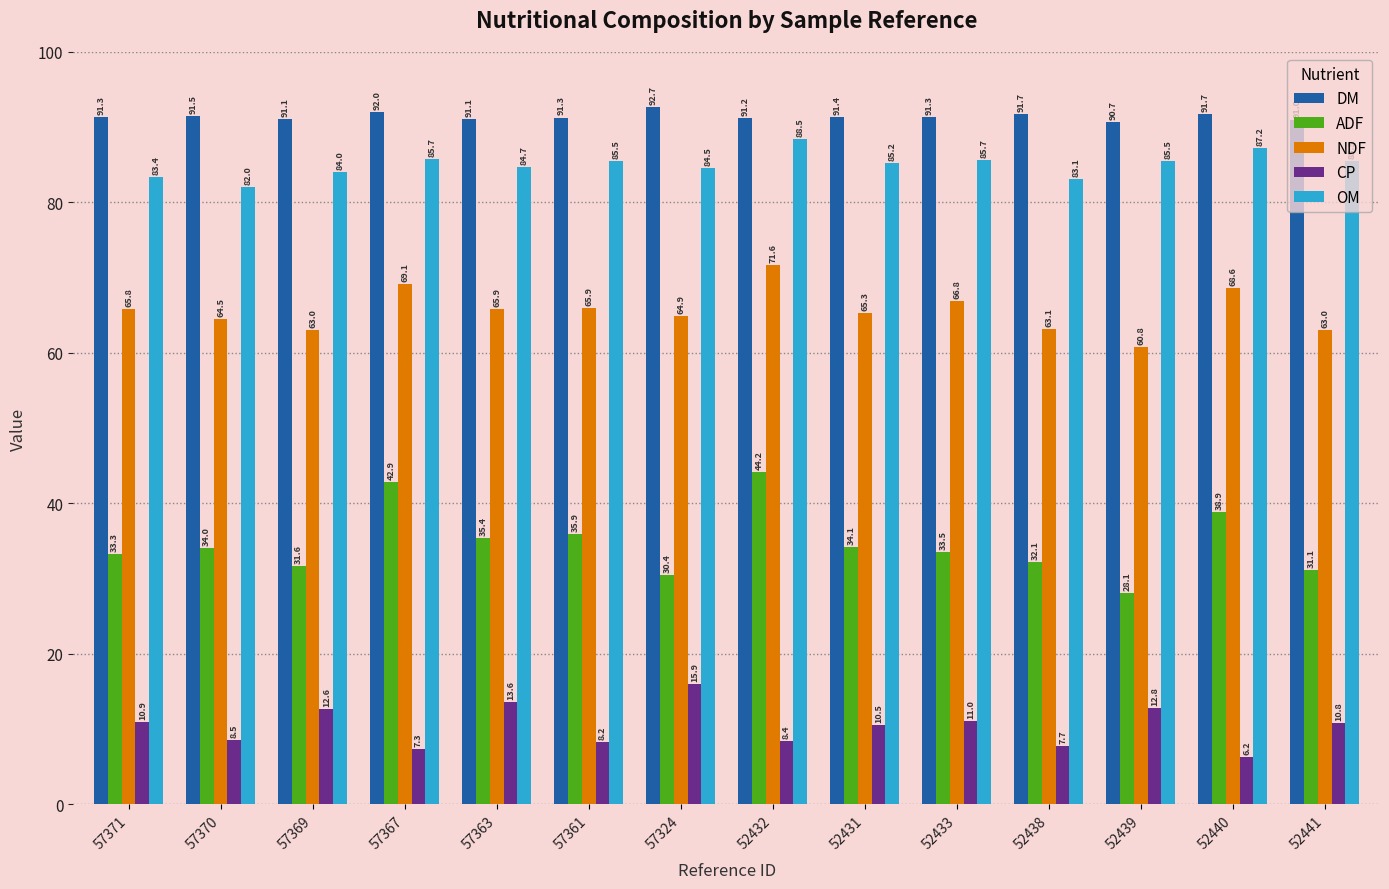

Rank the series at 52439 from highest to lowest value.

DM, OM, NDF, ADF, CP